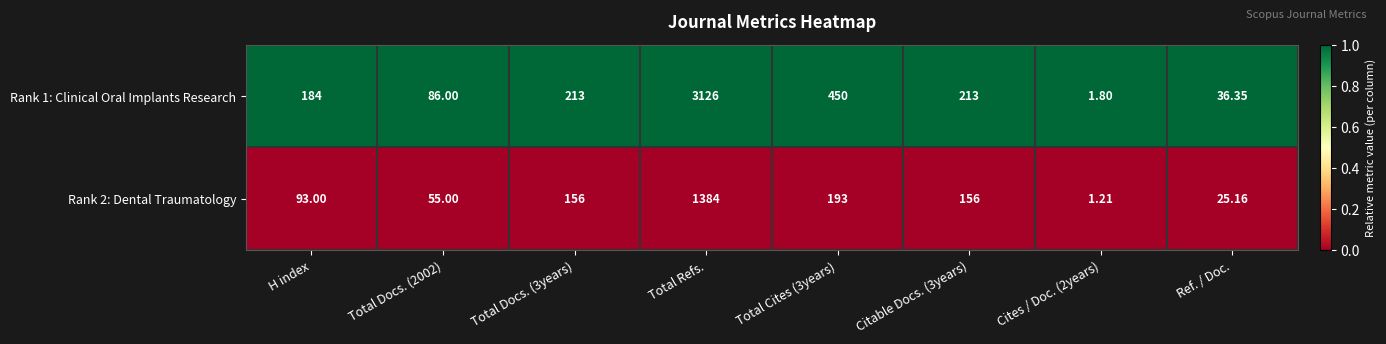

Rank the series at Total Docs. (3years) from highest to lowest value.

Rank 1: Clinical Oral Implants Research, Rank 2: Dental Traumatology